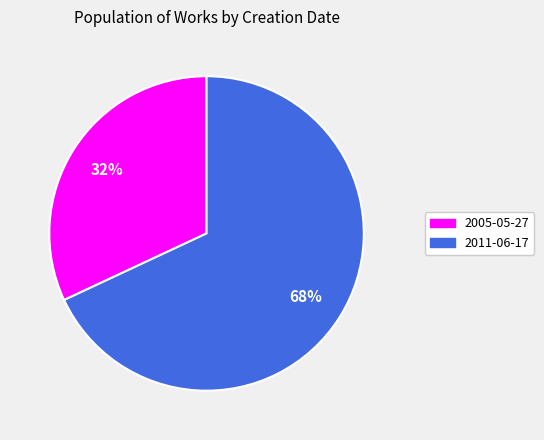

Rank the categories by value from lowest to highest.

2005-05-27, 2011-06-17